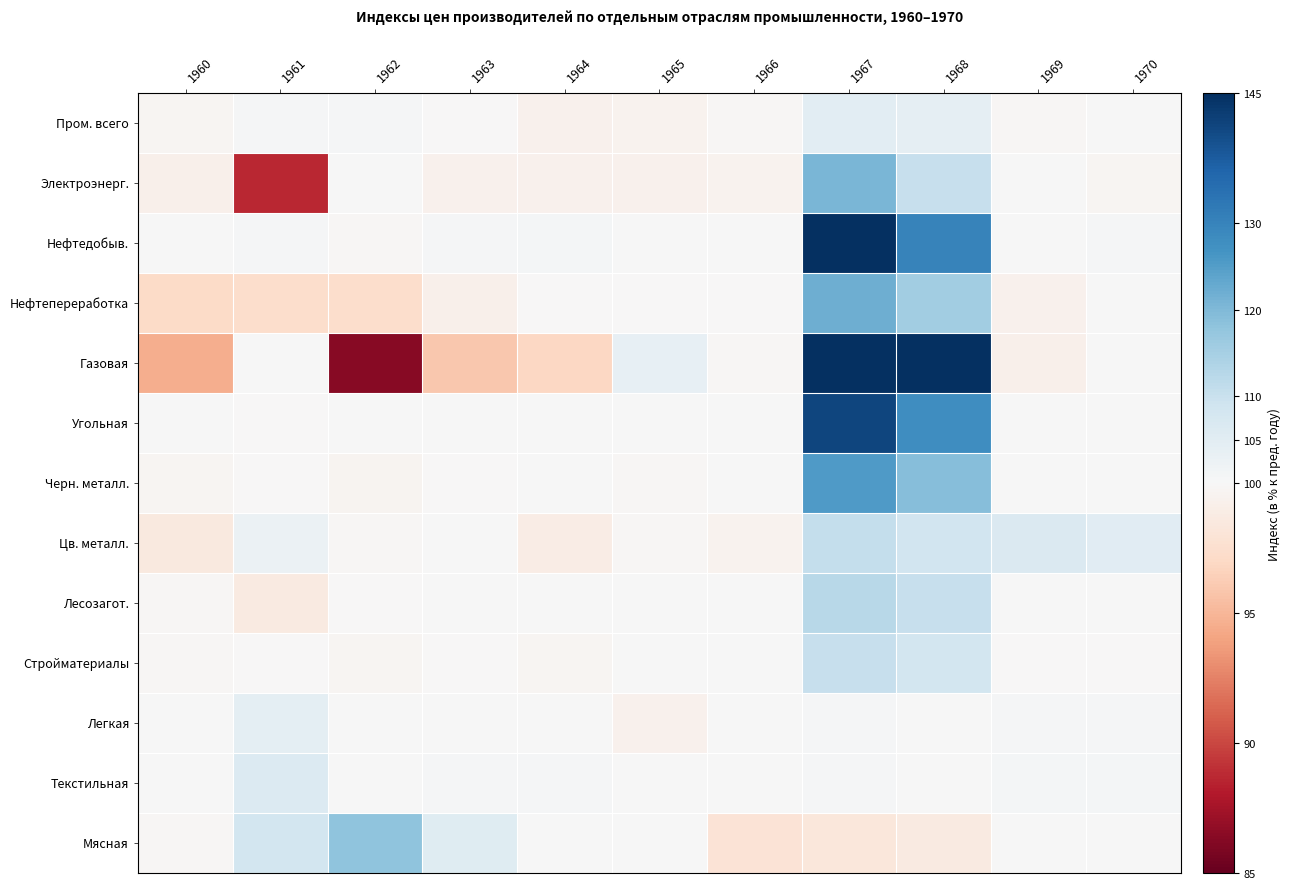

Reading left to right, extract all data points from this chart.

Пром. всего: 1960=99.7	1961=100.7	1962=100.5	1963=99.9	1964=99.3	1965=99.5	1966=99.8	1967=104.8	1968=104.0	1969=99.8	1970=100.2
Электроэнерг.: 1960=99.2	1961=88.7	1962=100.1	1963=99.4	1964=99.3	1965=99.4	1966=99.5	1967=120.7	1968=110.2	1969=100.0	1970=99.7
Нефтедобыв.: 1960=100.0	1961=100.7	1962=99.8	1963=100.4	1964=100.8	1965=100.1	1966=100.1	1967=160.2	1968=130.0	1969=100.3	1970=100.5
Нефтепереработка: 1960=97.1	1961=97.4	1962=97.4	1963=99.2	1964=99.9	1965=99.9	1966=99.9	1967=122.0	1968=115.7	1969=99.3	1970=100.1
Газовая: 1960=94.6	1961=100.0	1962=86.3	1963=95.9	1964=96.9	1965=103.6	1966=99.8	1967=240.0	1968=154.4	1969=99.2	1970=100.2
Угольная: 1960=100.0	1961=99.9	1962=100.0	1963=100.0	1964=100.0	1965=100.0	1966=100.0	1967=141.4	1968=127.8	1969=100.0	1970=100.0
Черн. металл.: 1960=99.7	1961=99.9	1962=99.6	1963=99.9	1964=100.0	1965=99.8	1966=100.0	1967=125.6	1968=119.3	1969=100.0	1970=100.0
Цв. металл.: 1960=98.5	1961=102.7	1962=99.8	1963=100.0	1964=98.9	1965=99.8	1966=99.5	1967=110.6	1968=108.7	1969=106.5	1970=105.2
Лесозагот.: 1960=99.8	1961=98.7	1962=99.9	1963=100.0	1964=100.0	1965=100.0	1966=100.2	1967=112.6	1968=110.2	1969=100.0	1970=100.0
Стройматериалы: 1960=99.8	1961=99.9	1962=99.7	1963=99.9	1964=99.7	1965=100.0	1966=100.0	1967=110.4	1968=108.3	1969=99.9	1970=99.9
Легкая: 1960=100.1	1961=104.4	1962=100.2	1963=100.3	1964=100.3	1965=99.4	1966=100.0	1967=100.4	1968=100.0	1969=100.5	1970=100.5
Текстильная: 1960=100.1	1961=106.3	1962=100.1	1963=100.4	1964=100.4	1965=100.0	1966=100.1	1967=100.4	1968=100.0	1969=100.8	1970=100.8
Мясная: 1960=99.8	1961=108.4	1962=118.2	1963=105.6	1964=100.0	1965=100.0	1966=97.9	1967=98.3	1968=98.6	1969=100.1	1970=100.1